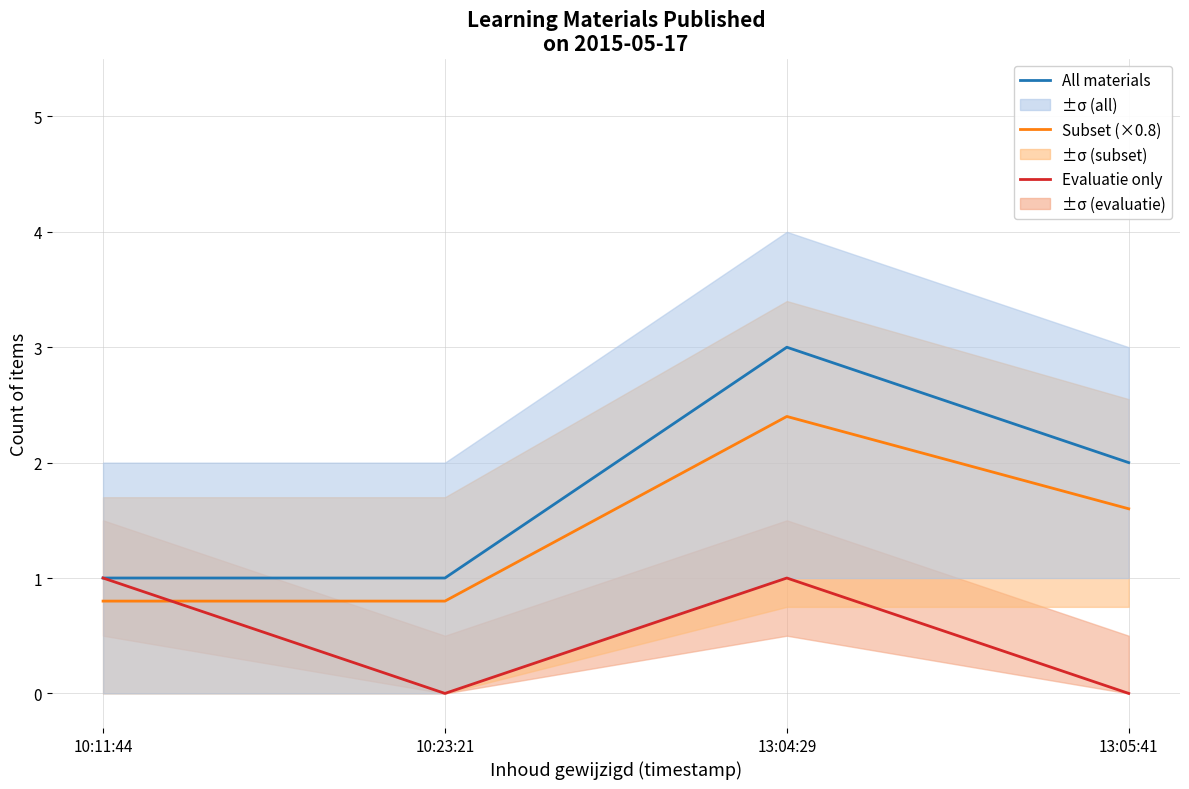

At which label does All materials first exceed 2?

13:04:29